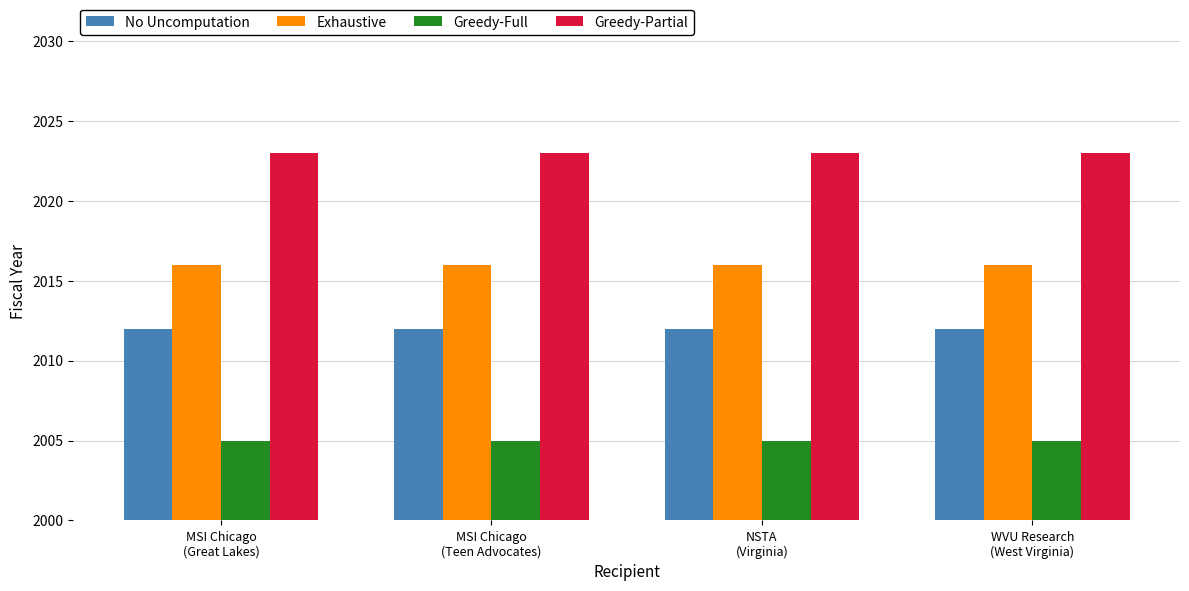

What position from the left is MSI Chicago
(Great Lakes)?

1